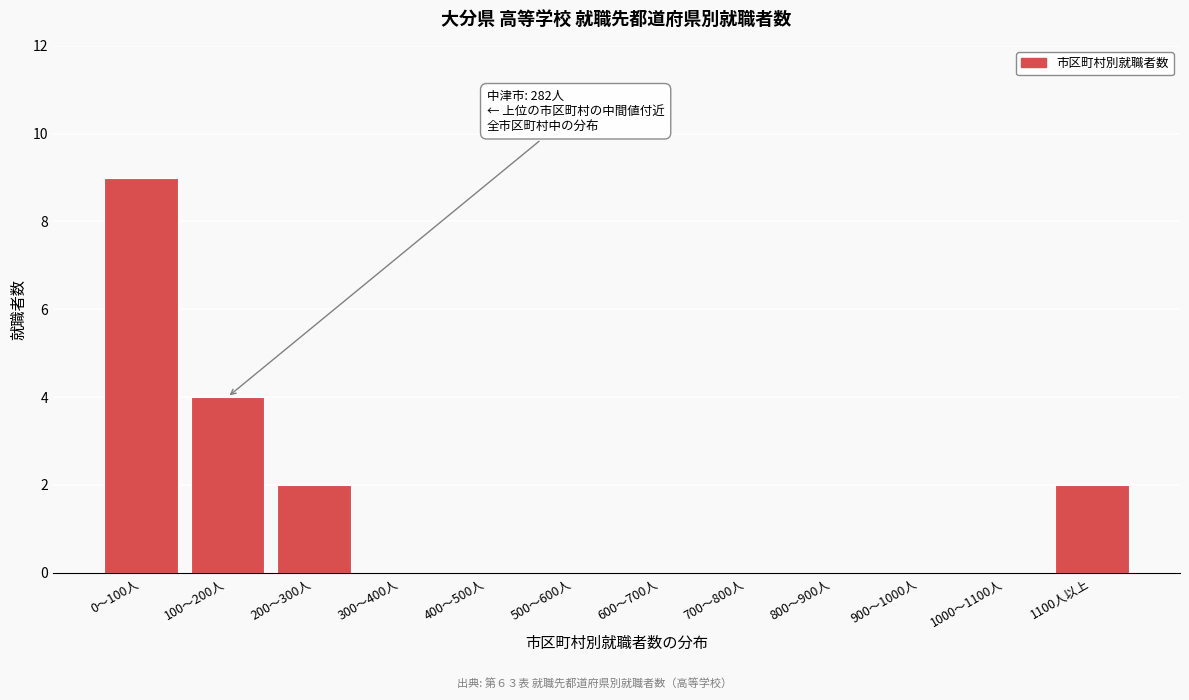

Reading left to right, what are all the values shown in this chart?

0〜100人=9	100〜200人=4	200〜300人=2	300〜400人=0	400〜500人=0	500〜600人=0	600〜700人=0	700〜800人=0	800〜900人=0	900〜1000人=0	1000〜1100人=0	1100人以上=2